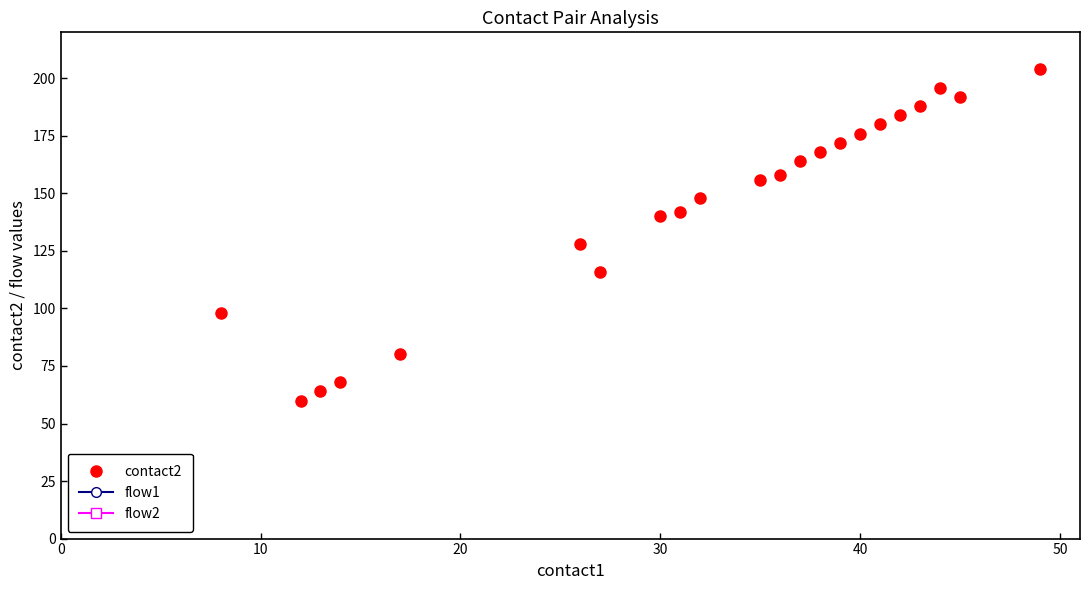

How many lines are shown in the chart?

3